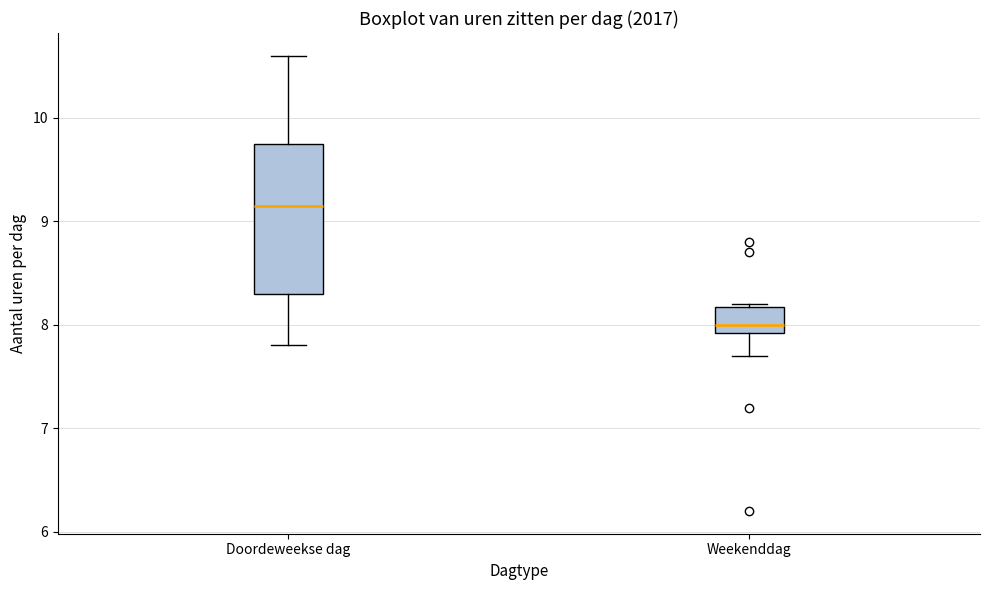

Comparing the boxes themselves (not the whiskers), which one is the tallest?

Doordeweekse dag